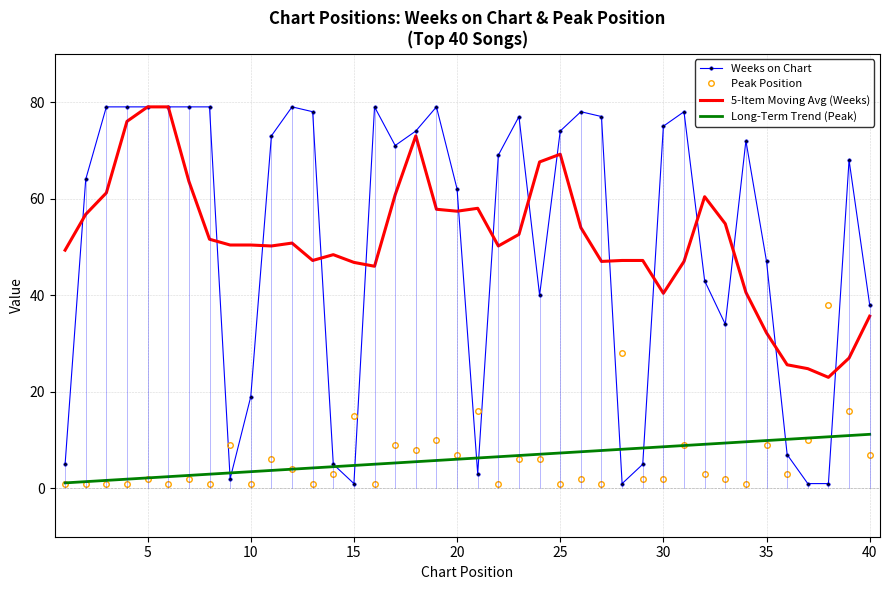

True or false: Weeks on Chart has more than 2 points higher than both neighbors.

True